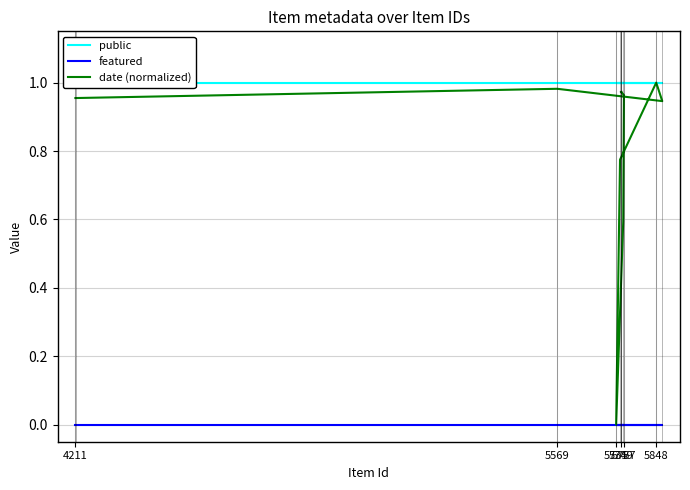

True or false: date (normalized) and public cross at least once.

False